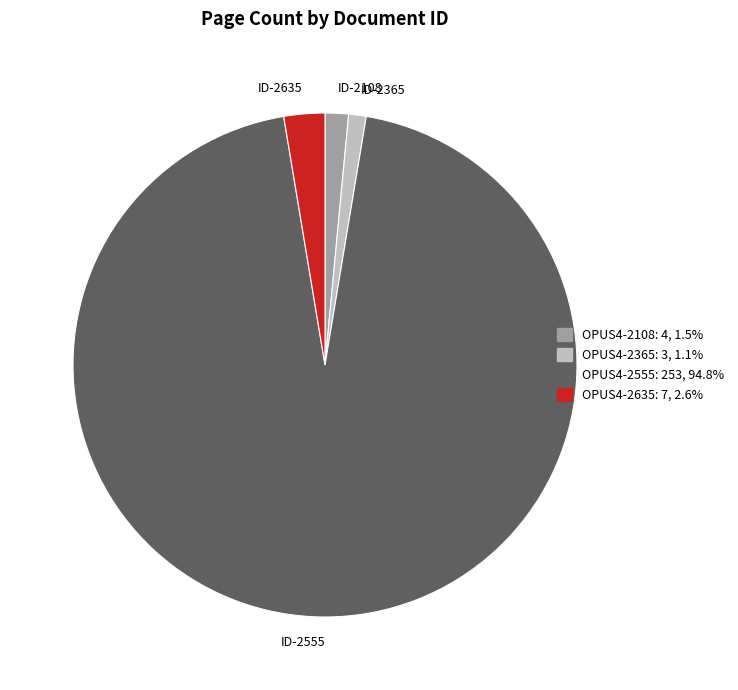

How many segments does this pie chart have?

4